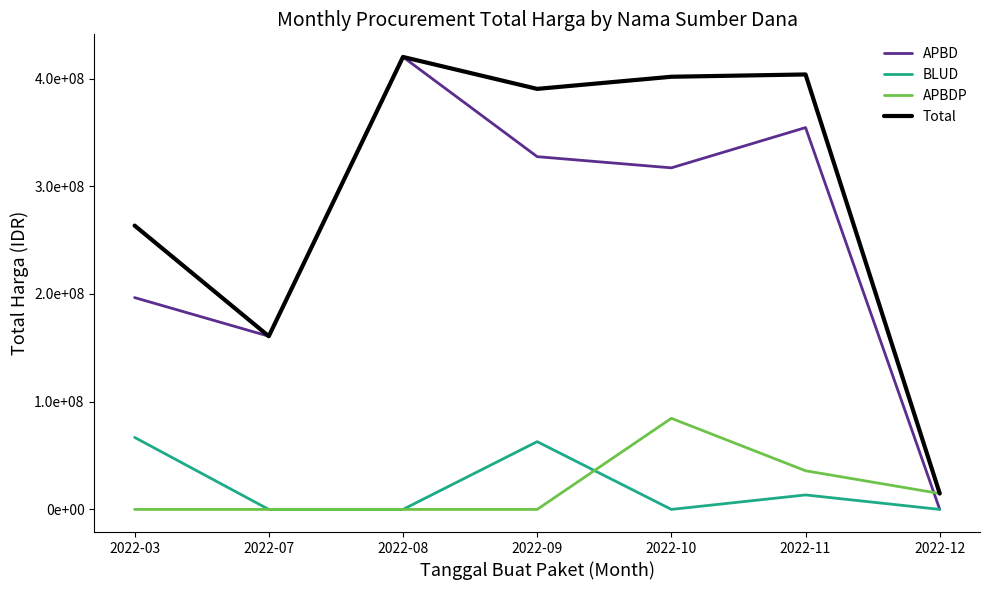

Reading left to right, extract all data points from this chart.

APBD: 2022-03=196656995	2022-07=160811266	2022-08=420075000	2022-09=327512000	2022-10=317120000	2022-11=354493460	2022-12=0
BLUD: 2022-03=66871000	2022-07=0	2022-08=0	2022-09=62920000	2022-10=0	2022-11=13442000	2022-12=0
APBDP: 2022-03=0	2022-07=0	2022-08=0	2022-09=0	2022-10=84575000	2022-11=35893000	2022-12=14750000
Total: 2022-03=263527995	2022-07=160811266	2022-08=420075000	2022-09=390432000	2022-10=401695000	2022-11=403828460	2022-12=14750000